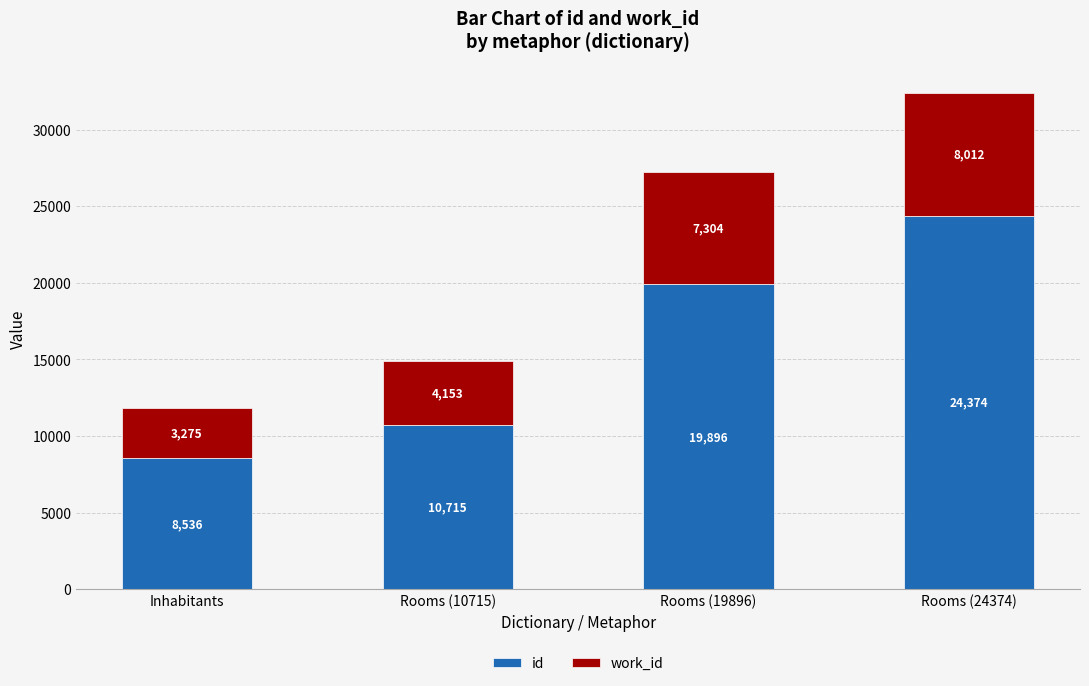

What is the minimum value for id?

8536